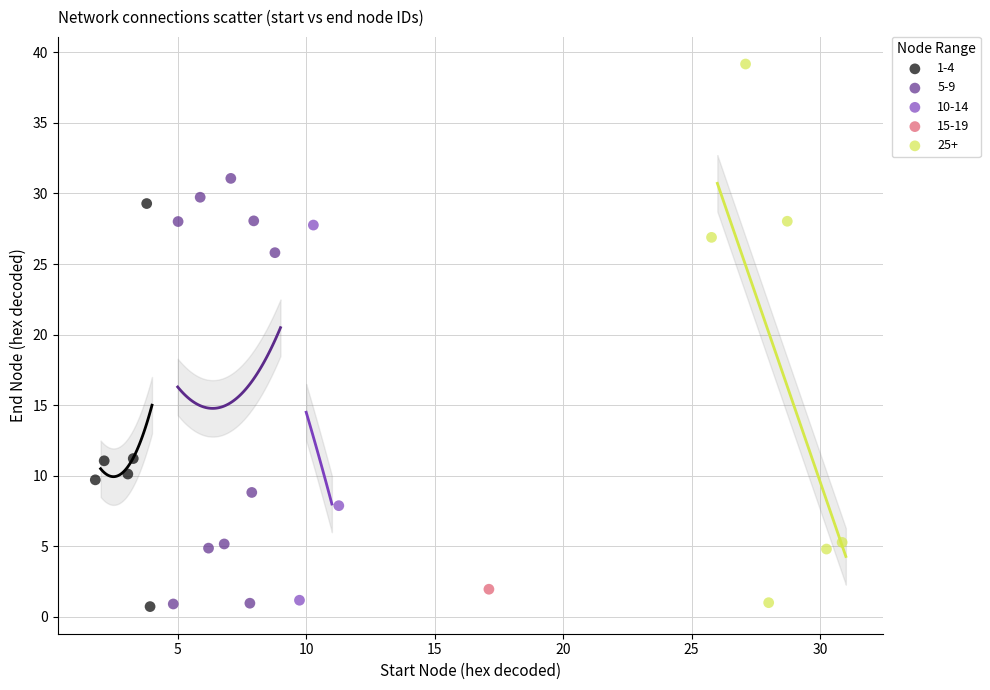

What are all the series names shown in the legend?

1-4, 5-9, 10-14, 15-19, 25+